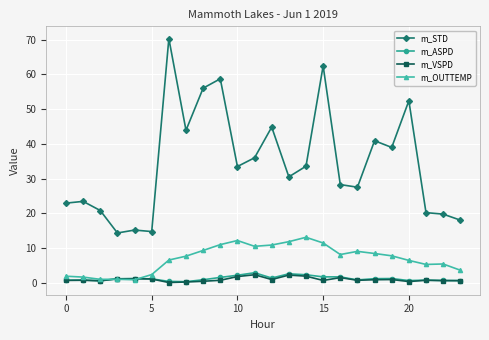

What is the value of the m_OUTTEMP point at the 6th from the left?

2.4